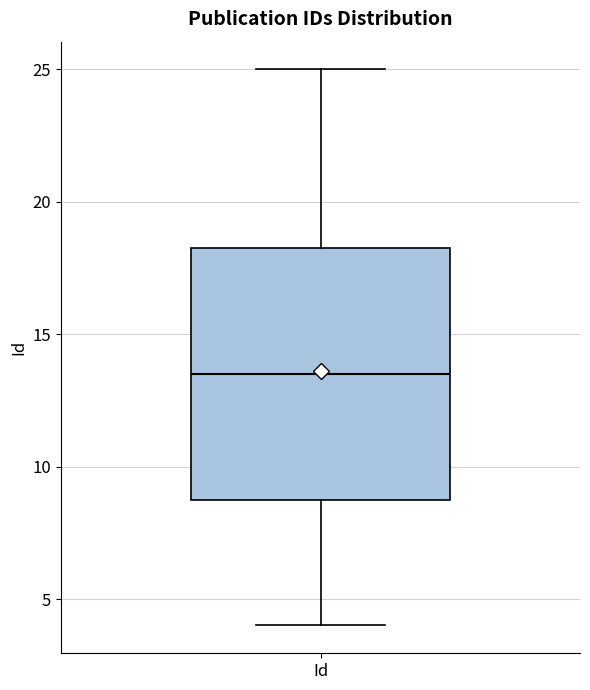

Transcribe this box plot: give where the median line is, the range the box spans, and where the two whiskers end, as read against the y-axis. The values are not printed on the chart, so give them approximately, as read against the axis.

median 13.5, box 9.0 to 18.5, whiskers 4.0 to 25.0